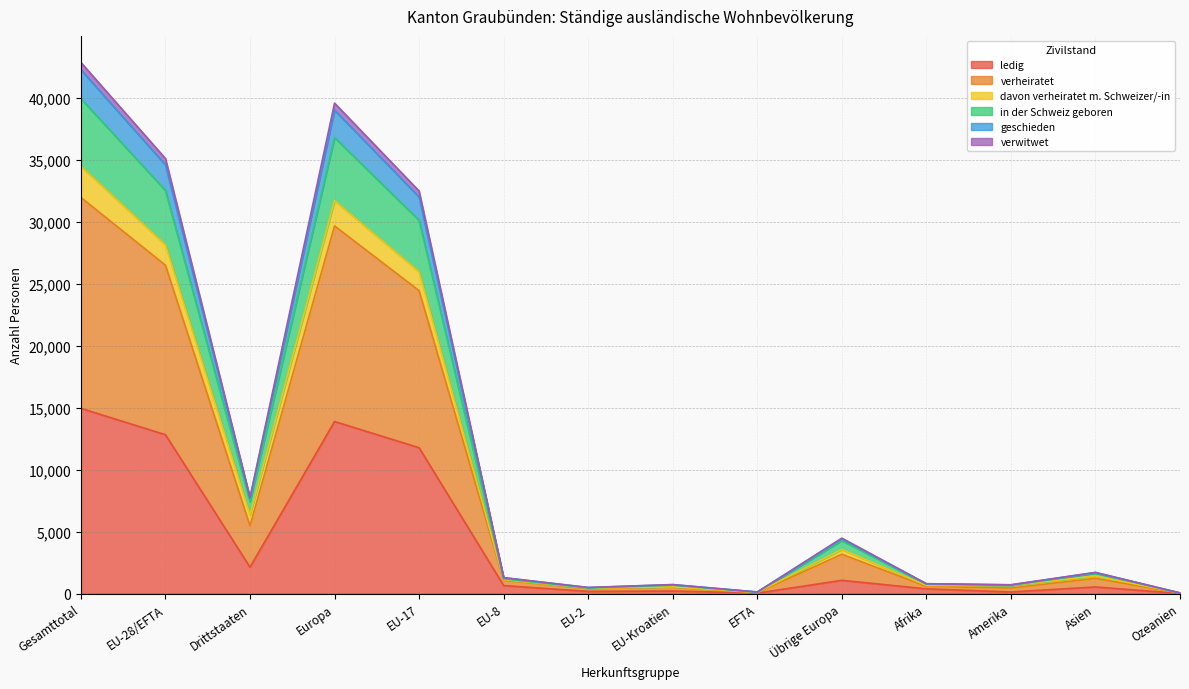

Where is ledig nearest to the value 7474?

EU-17